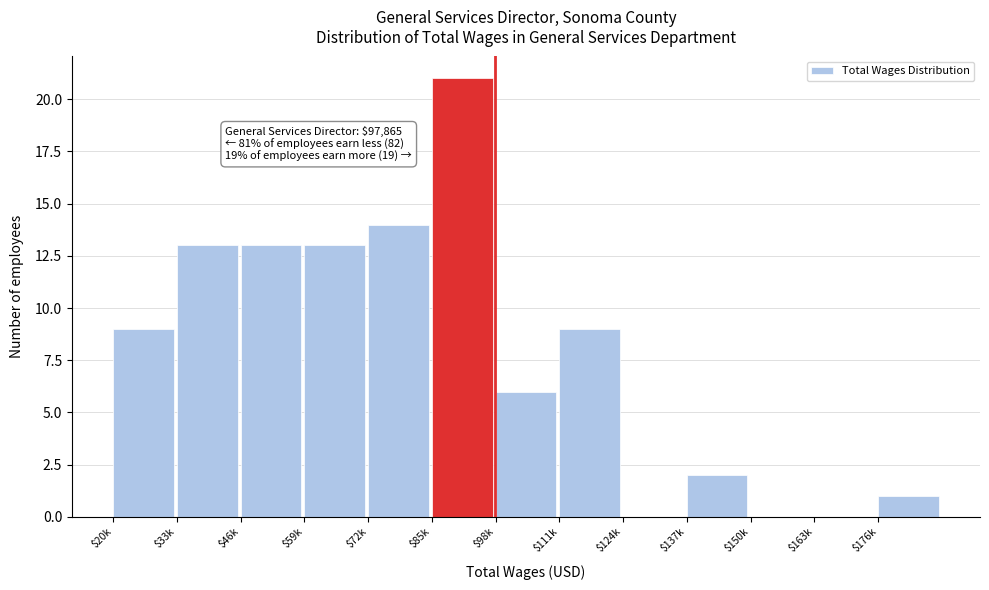

What is the greatest value displayed?

21